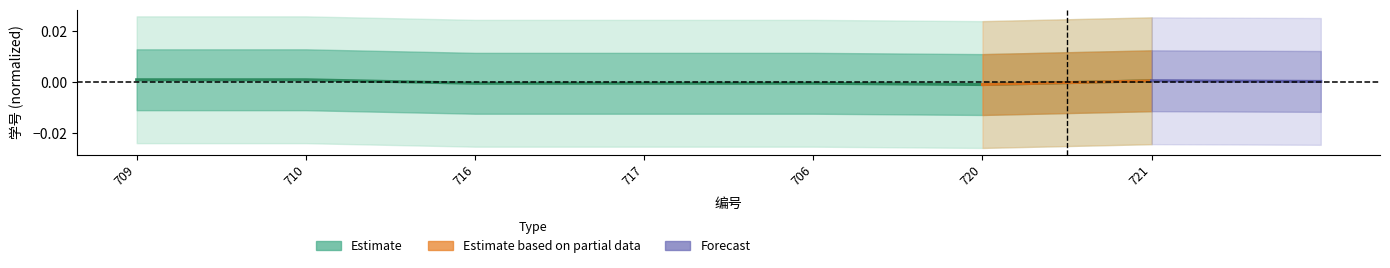

Which category has the highest value across all series?

710